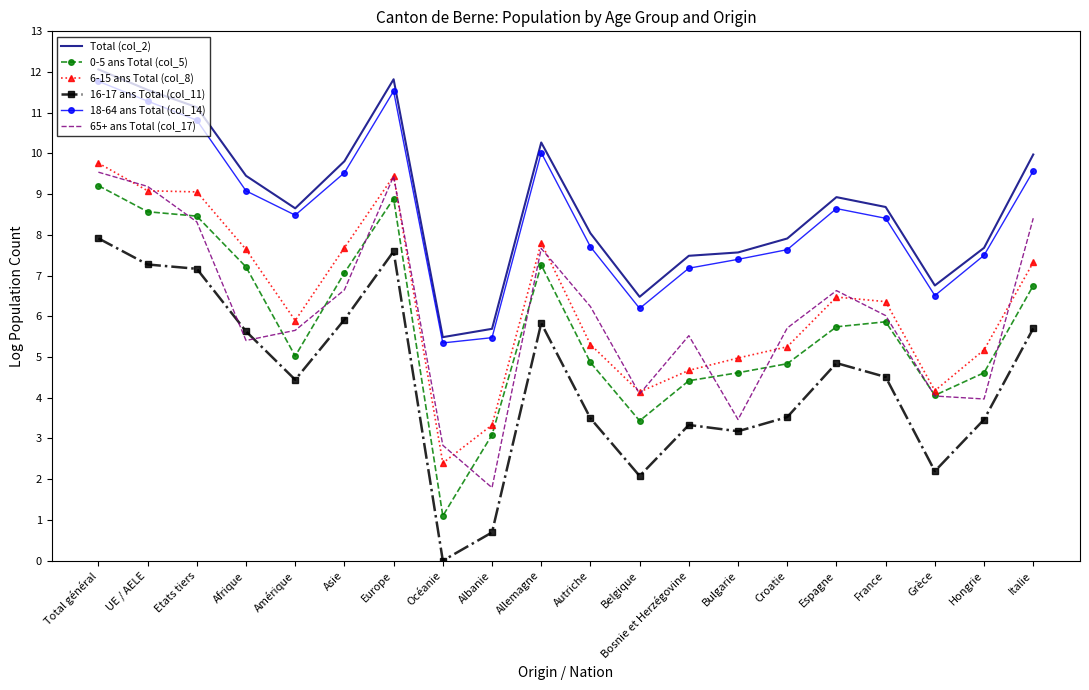

Is the value of 18-64 ans Total (col_14) at Croatie greater than the value of 65+ ans Total (col_17) at Etats tiers?

No